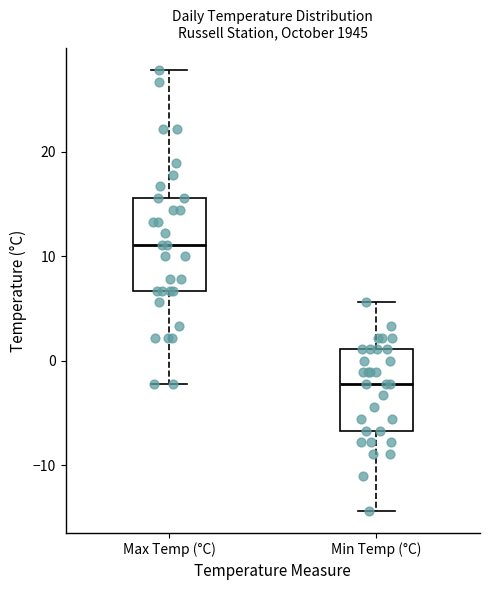

Where is the upper edge of the box for Min Temp (°C) on the y-axis? The values are not printed on the chart, so give them approximately, as read against the axis.

1